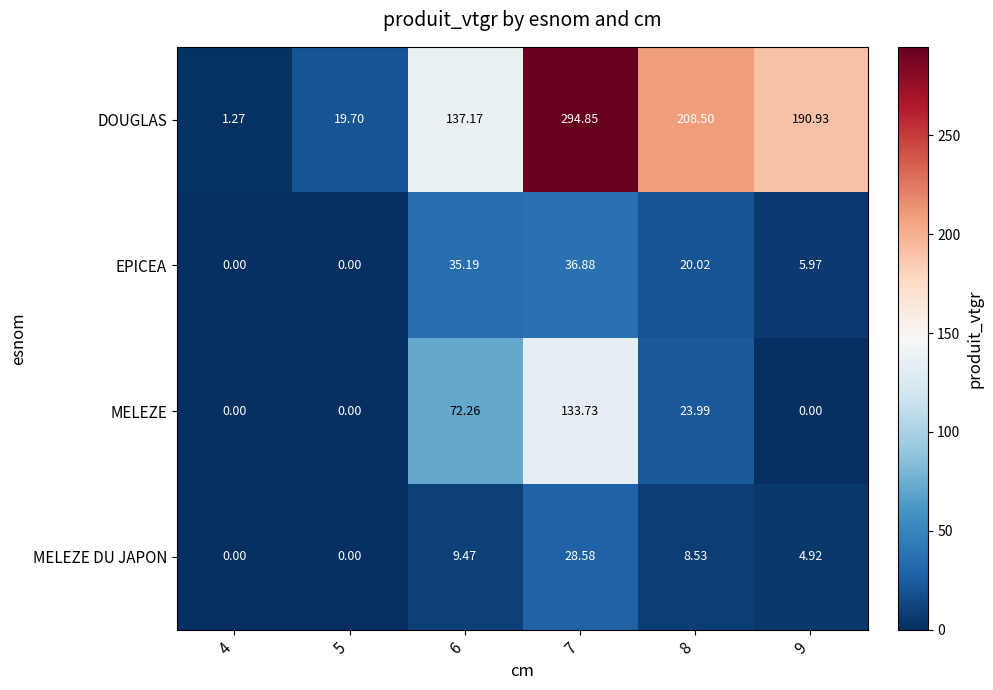

List the series in order of their peak value, lowest first.

MELEZE DU JAPON, EPICEA, MELEZE, DOUGLAS